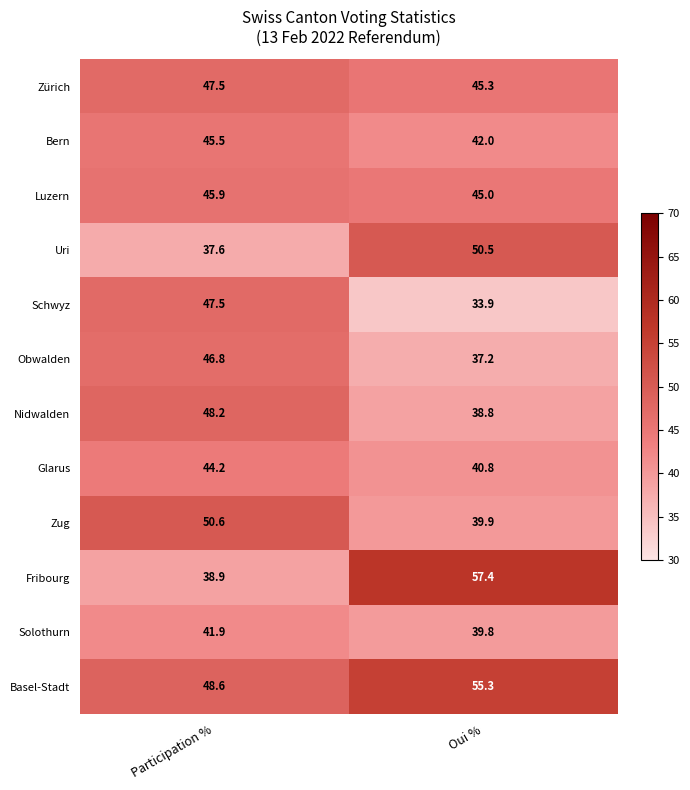

What is the greatest value displayed?

57.4